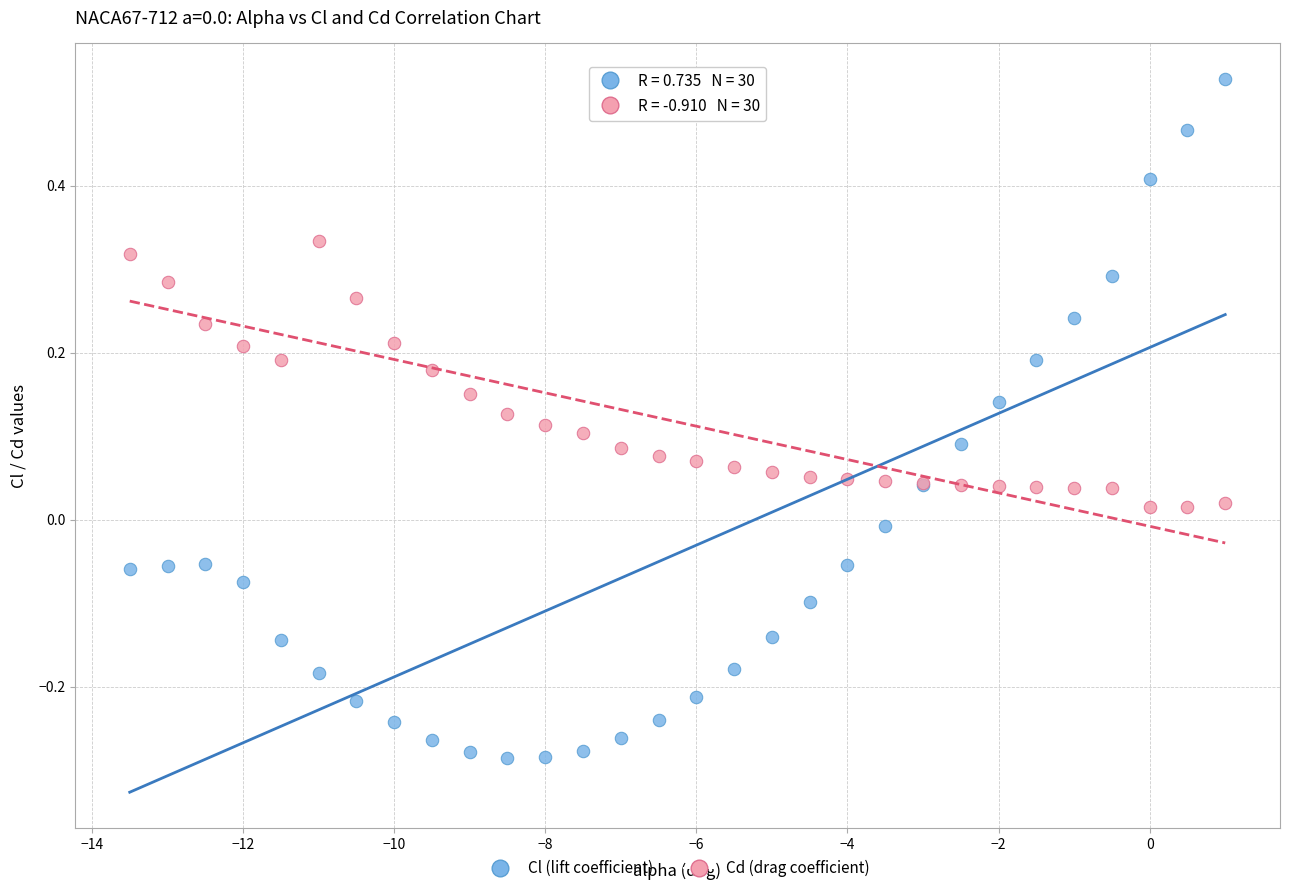

Which series has the widest spread of Y values?

Cl (lift coefficient)